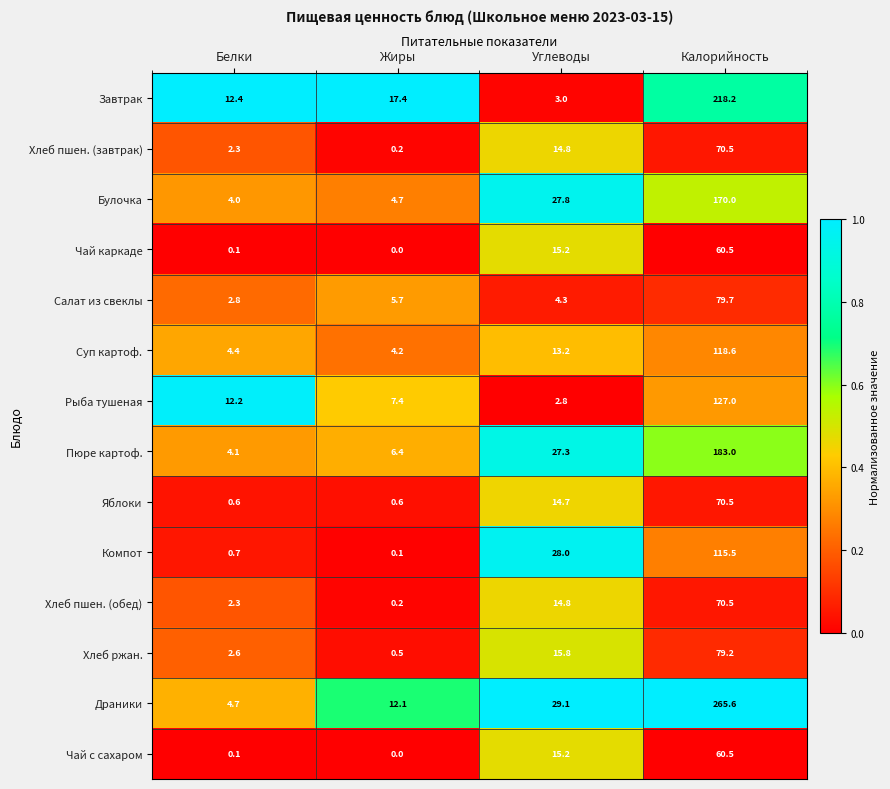

What is the highest value of the Суп картоф. series?

118.6